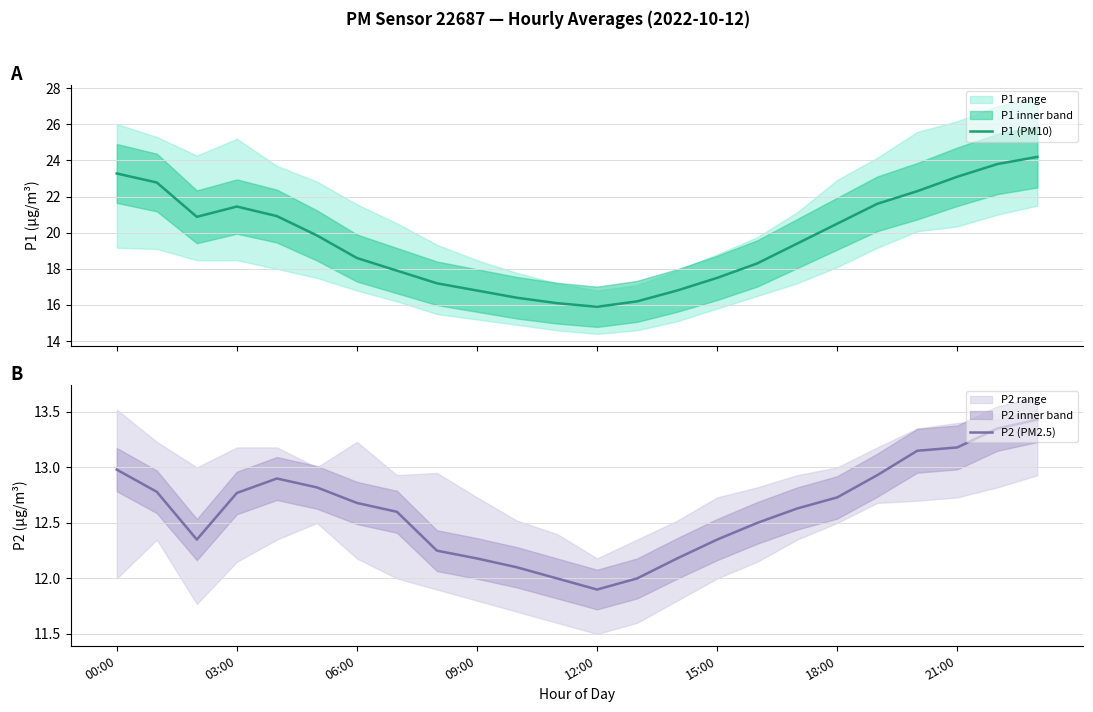

Which category has the lowest value in the P2 (PM2.5) series?

12:00